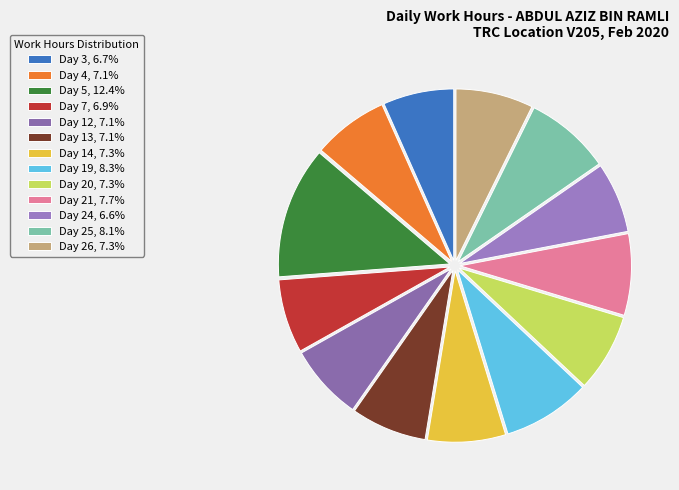

To the nearest percent, what is the average slice percentage?

8%